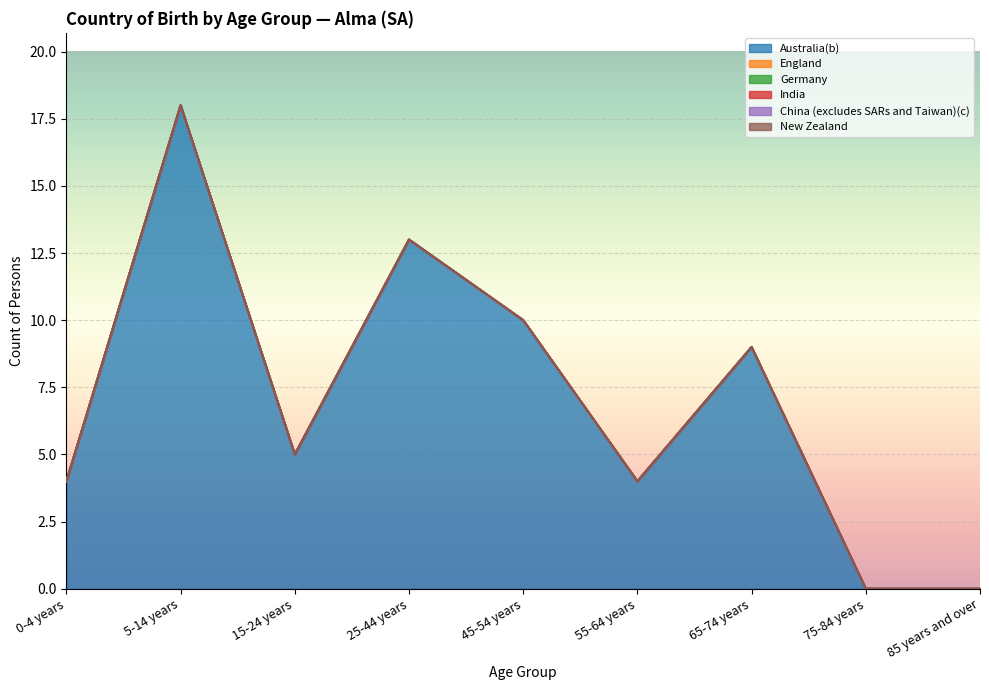

How many lines are shown in the chart?

6